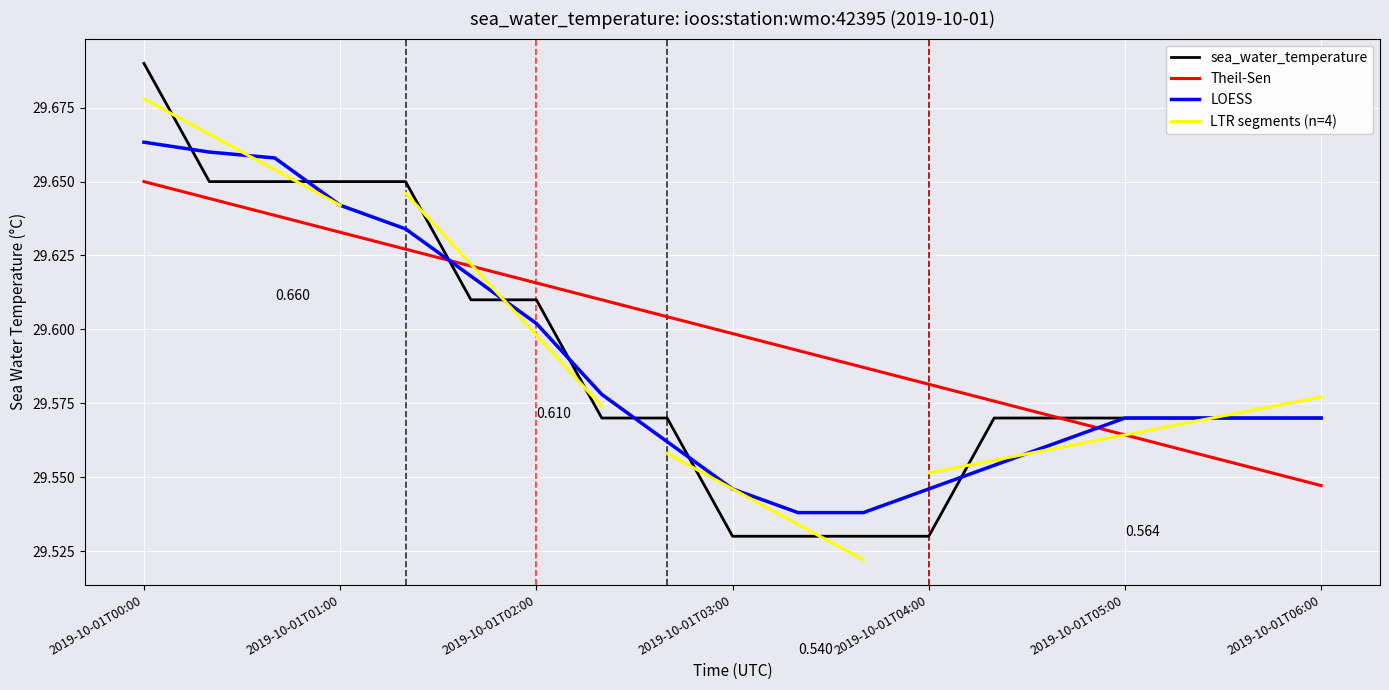

At which category does the chart reach its peak across all series?

2019-10-01T00:00